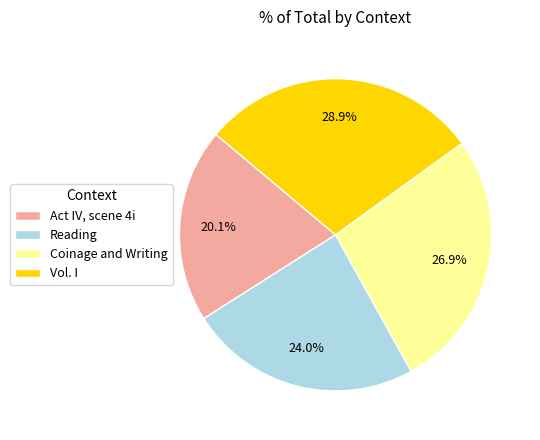

Combined, do Vol. I and Act IV, scene 4i account for over 50%?

No